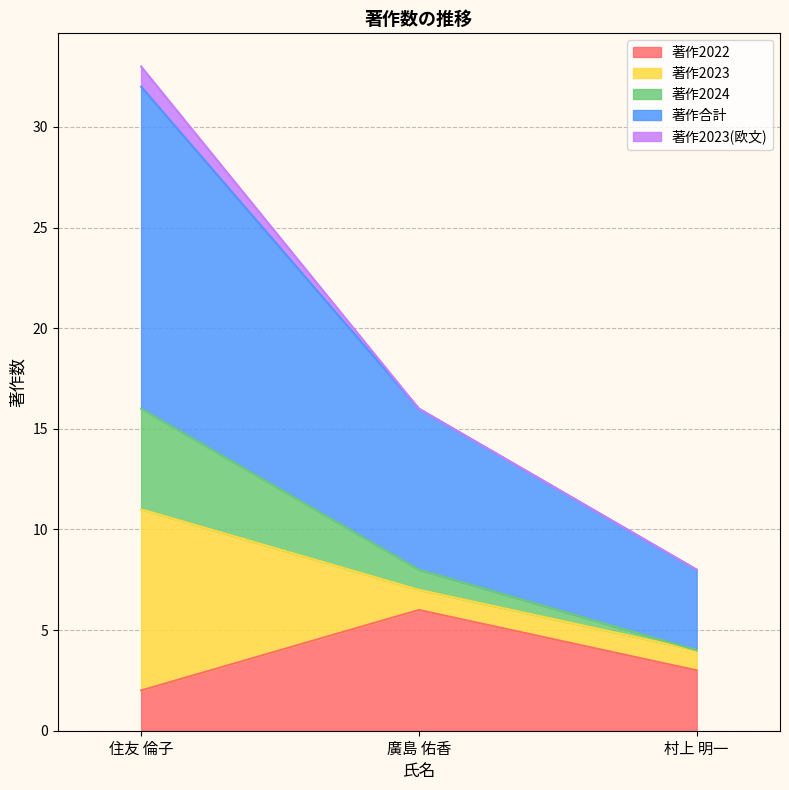

Rank the categories by 著作2022 value from lowest to highest.

住友 倫子, 村上 明一, 廣島 佑香